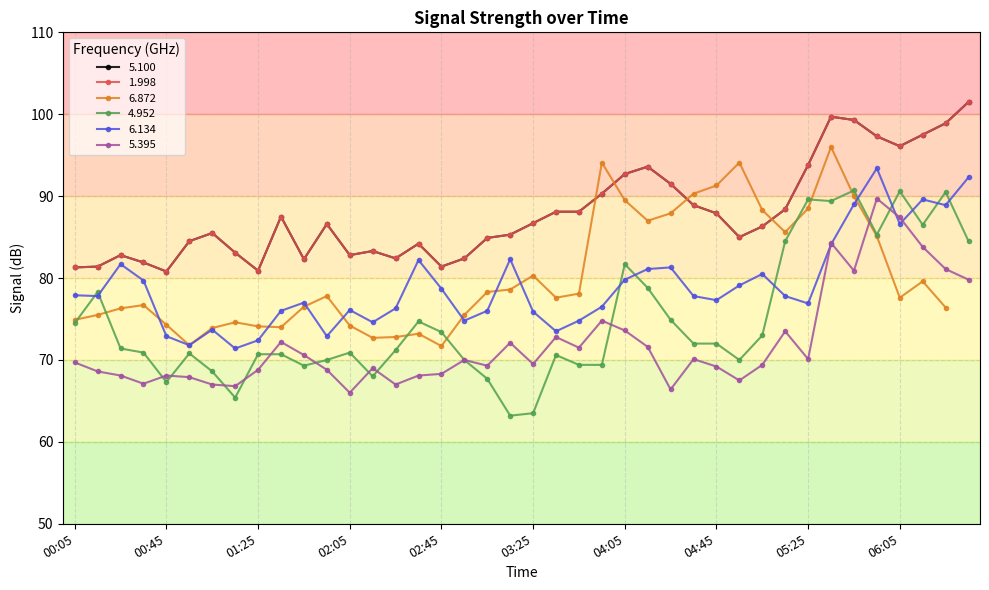

What is the value of the 4.952 point at the 23rd from the left?

69.4